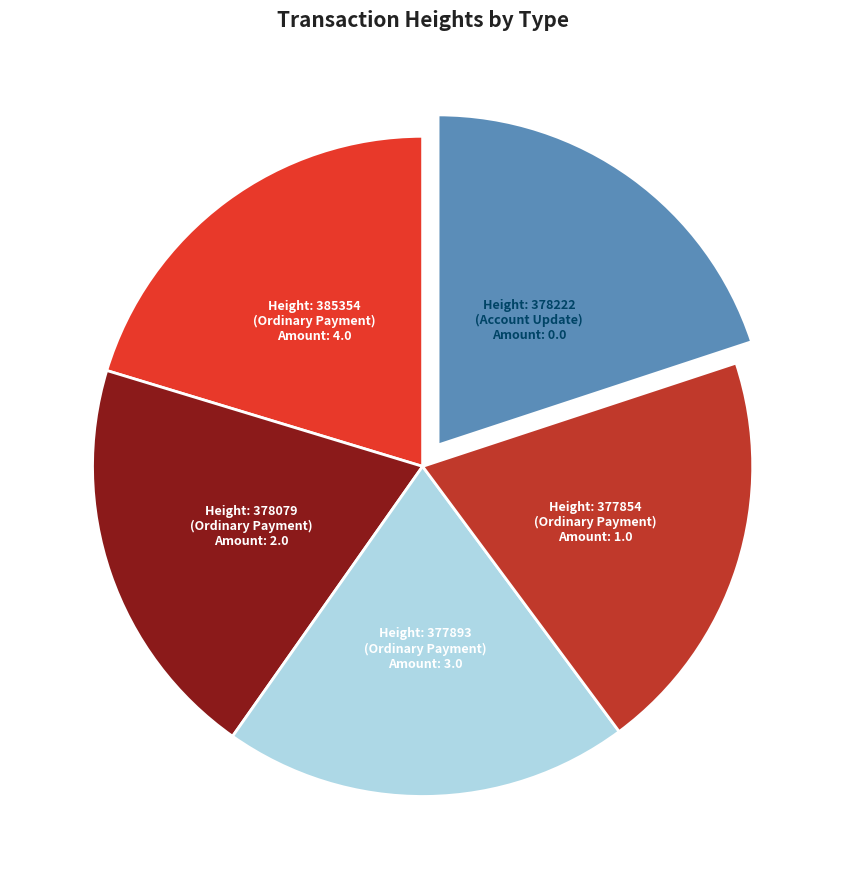

Does any single category account for the majority?

No